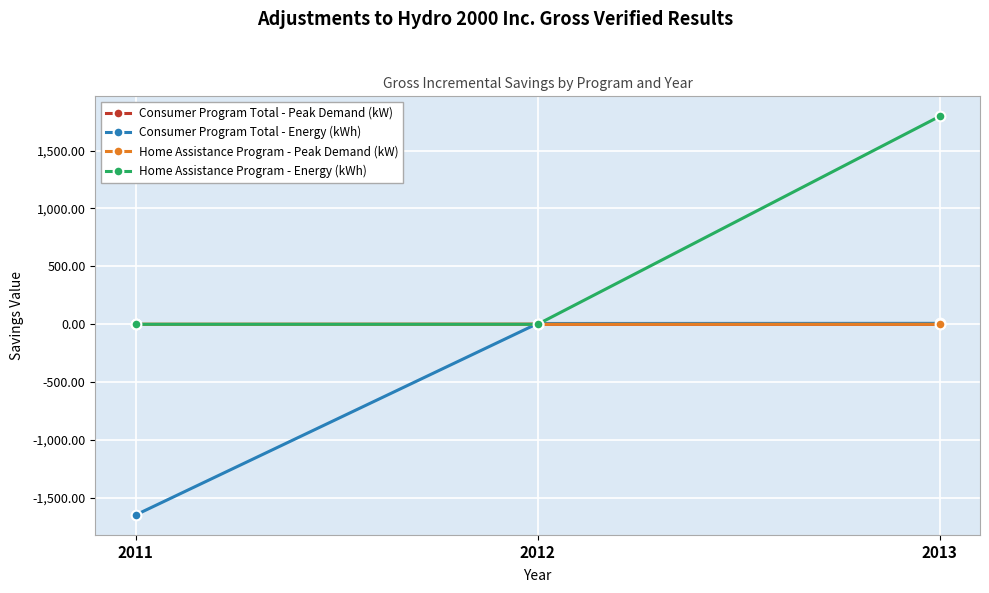

Which series has the largest total across all categories?

Home Assistance Program - Energy (kWh)